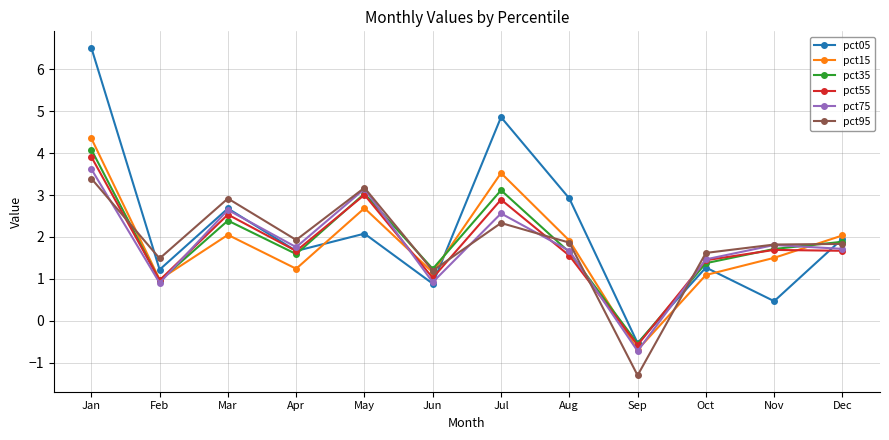

The value of pct95 at Nov is 2.7. True or false?

False